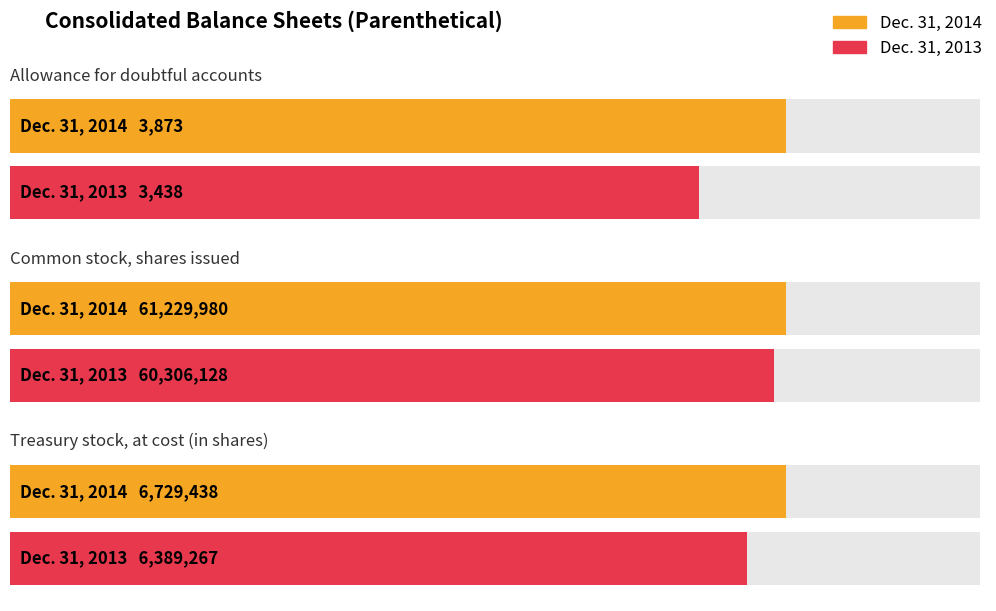

Which has a higher value, Common stock, shares issued or Treasury stock, at cost (in shares)?

Common stock, shares issued